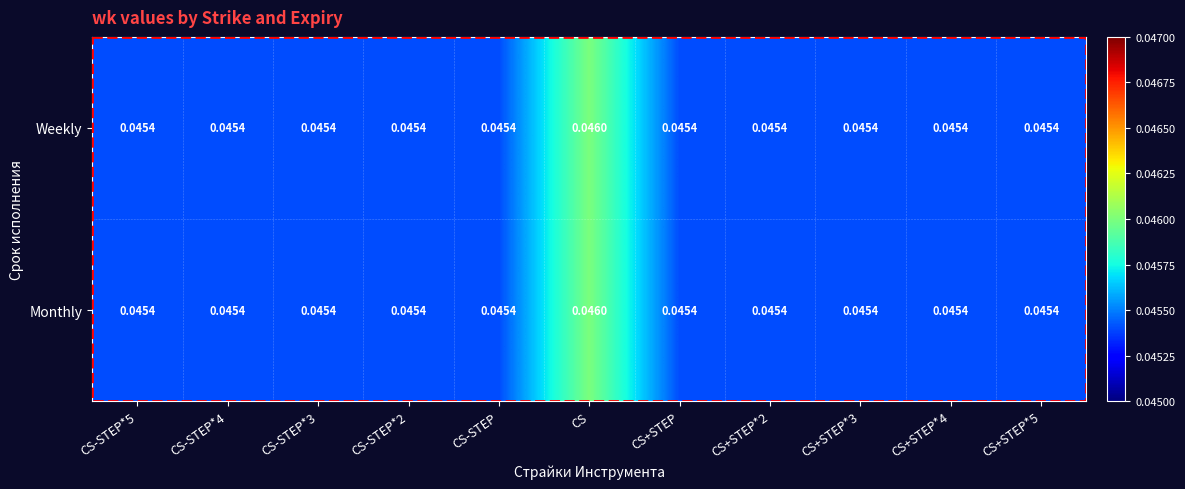

Which category has the highest value in the Monthly series?

CS